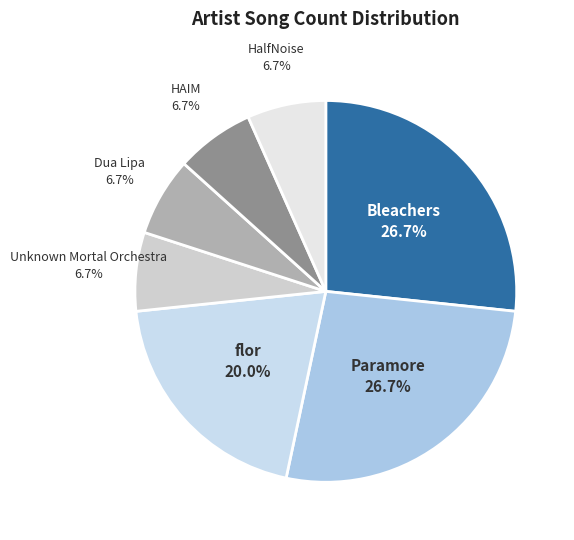

Rank the categories by value from lowest to highest.

Unknown Mortal Orchestra, Dua Lipa, HAIM, HalfNoise, flor, Bleachers, Paramore